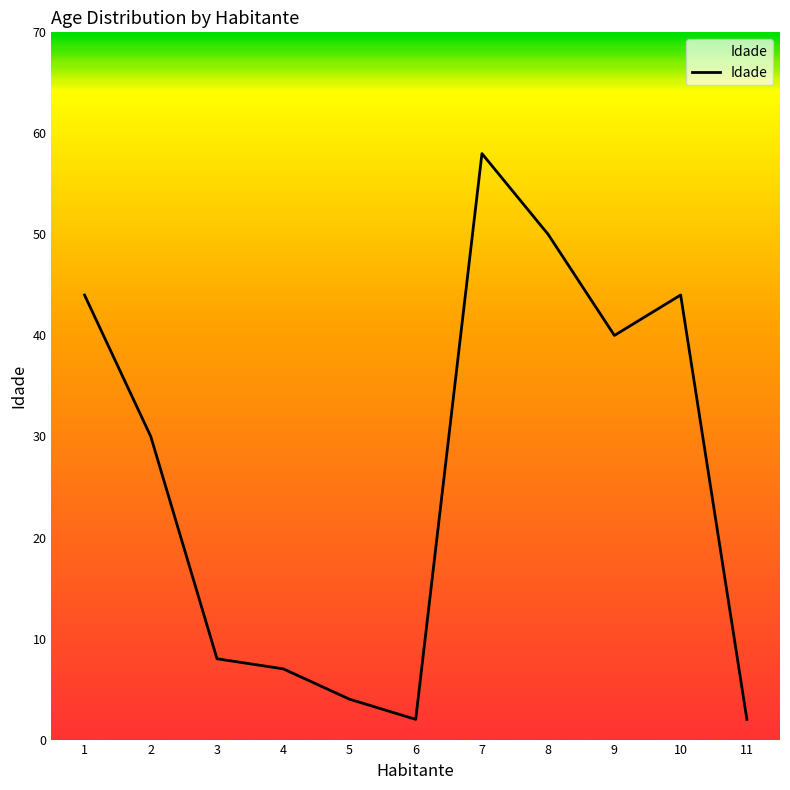

What is the difference between the maximum and minimum values?

56